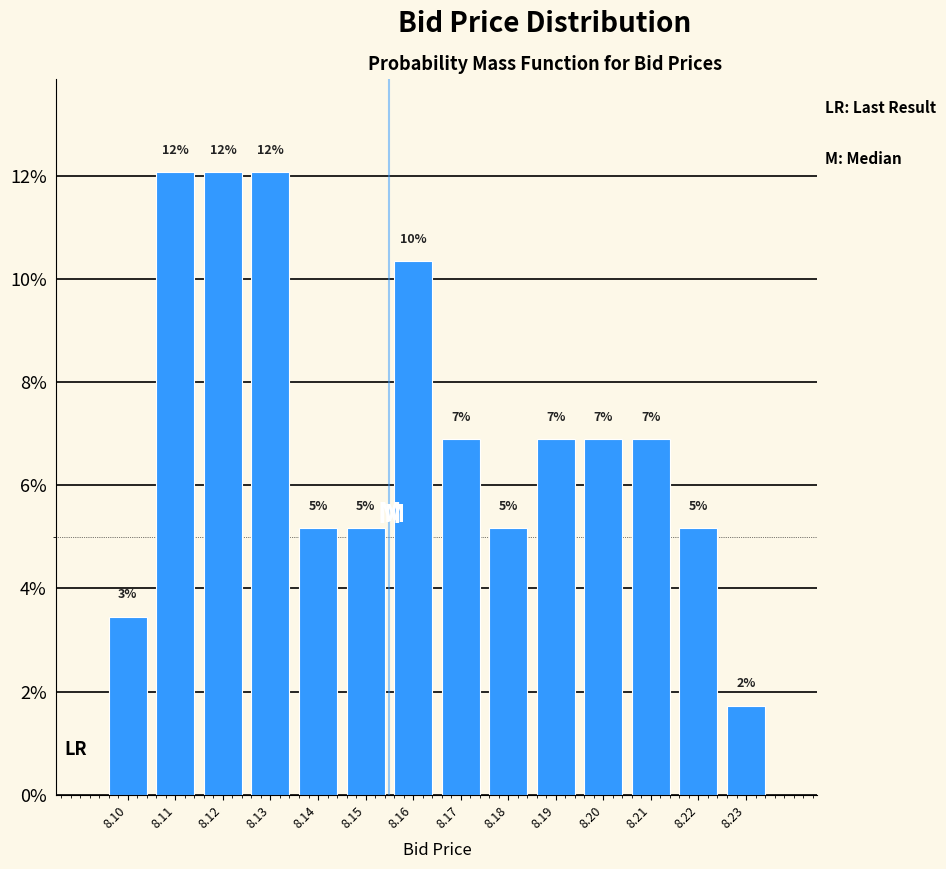

How many bars are there in total?

14